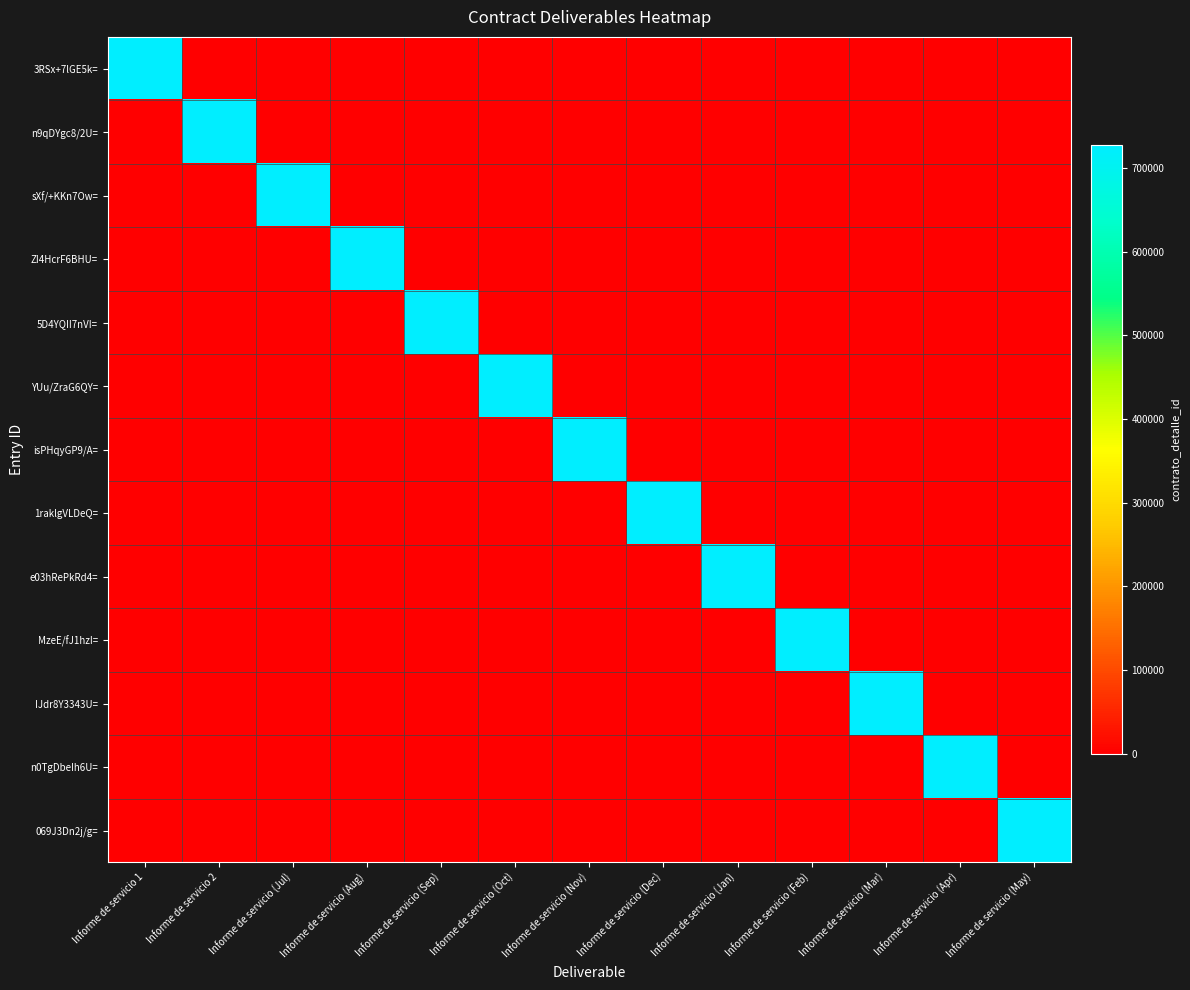

What is the spread (max minus min) of values at Informe de servicio (Mar)?

726975